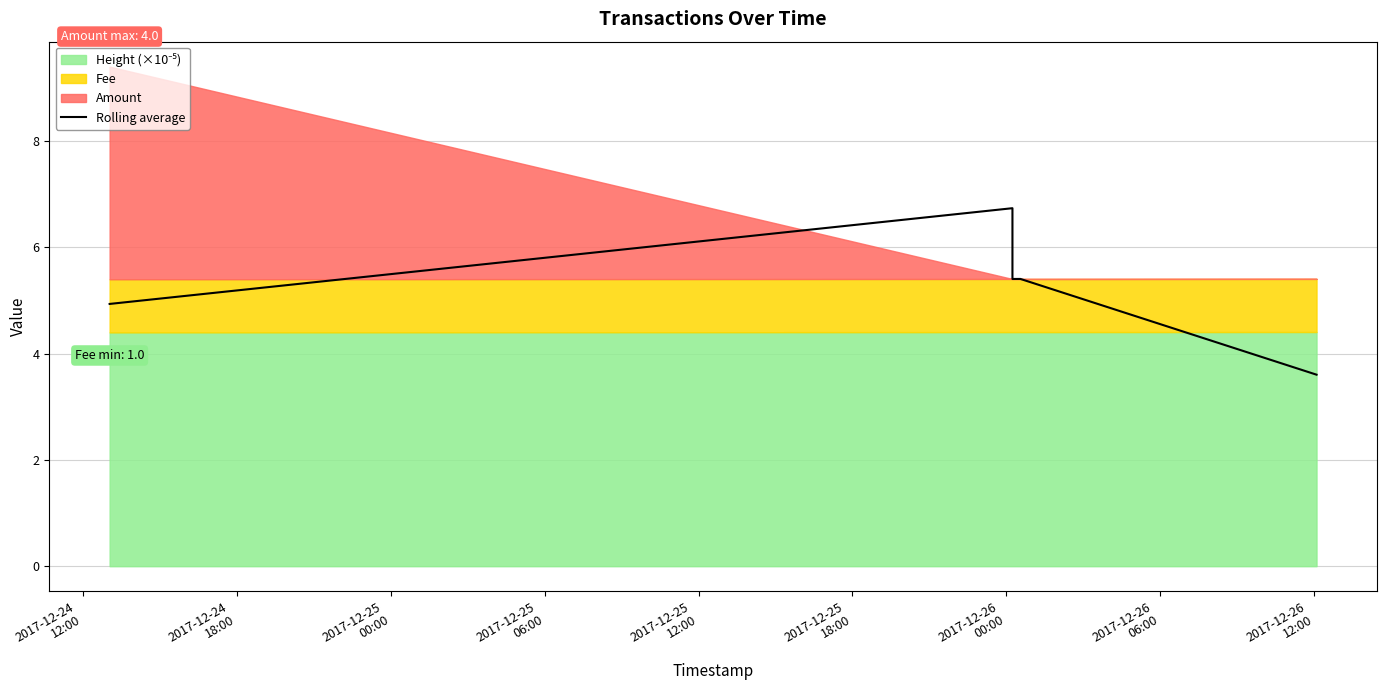

How many categories are shown in the chart?

5